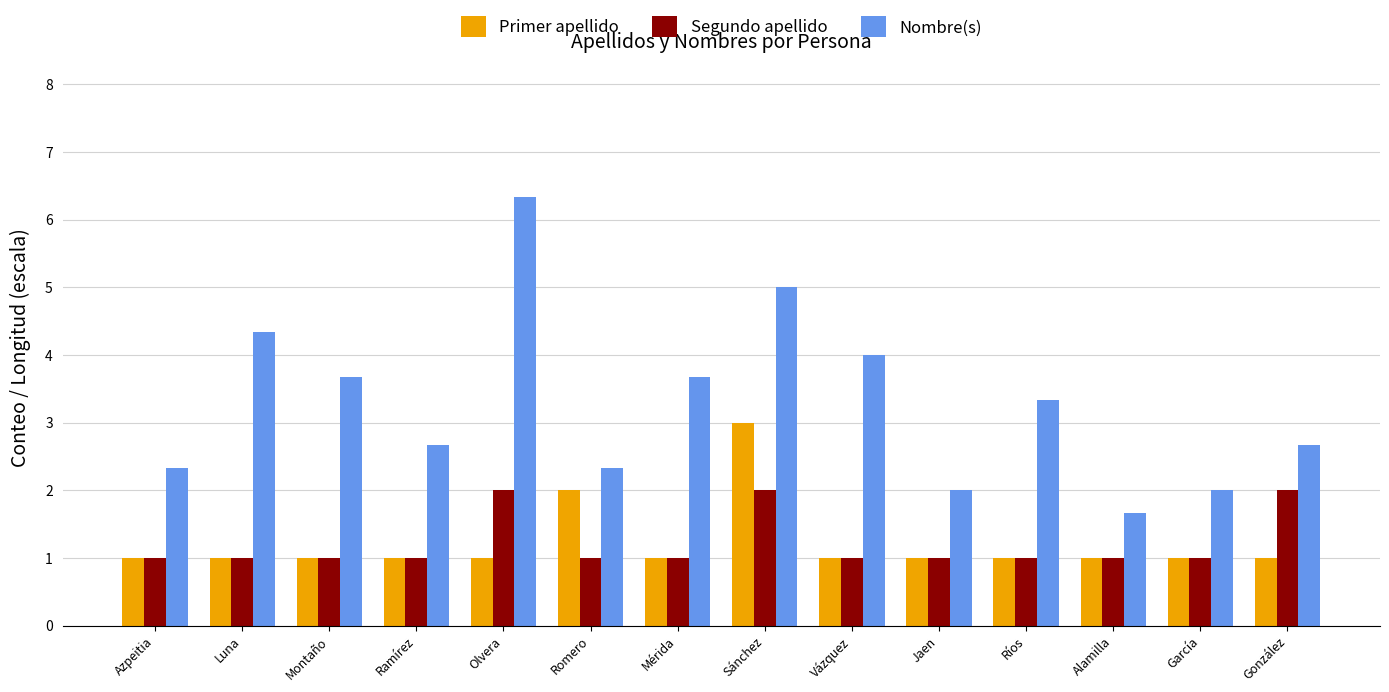

What is the difference between the highest and lowest values at García?

1.0